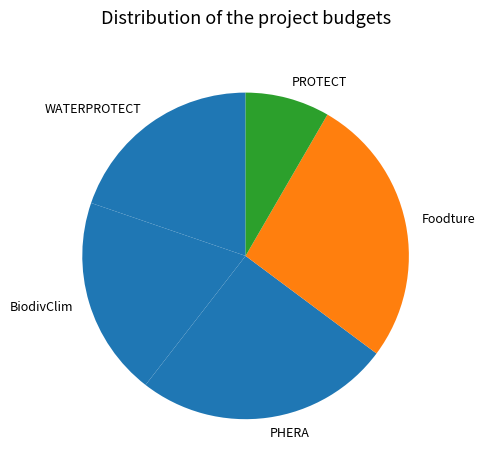

Is the sum of Foodture and PROTECT greater than half?

No